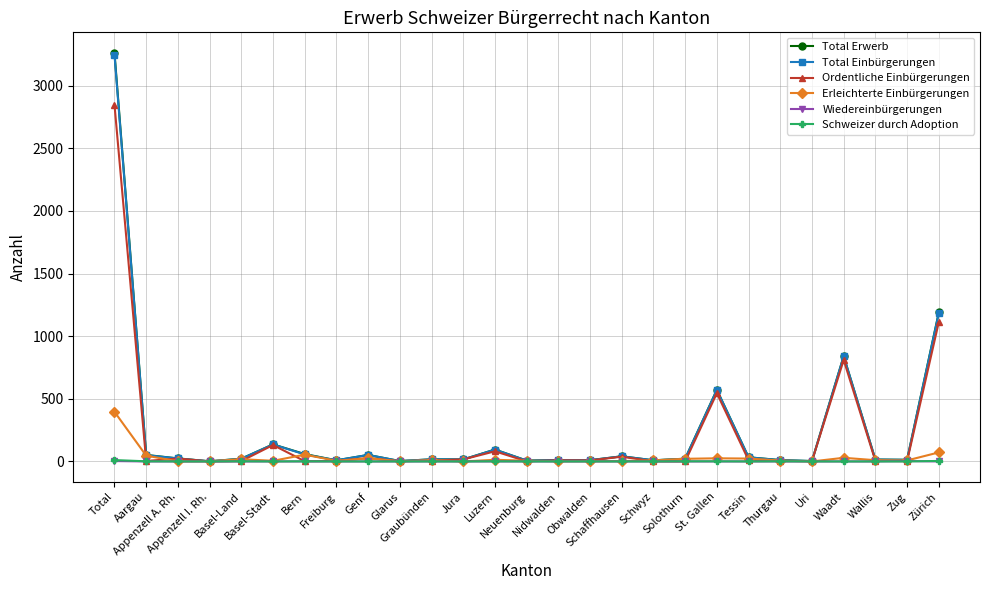

Which label corresponds to the largest value in the chart?

Total